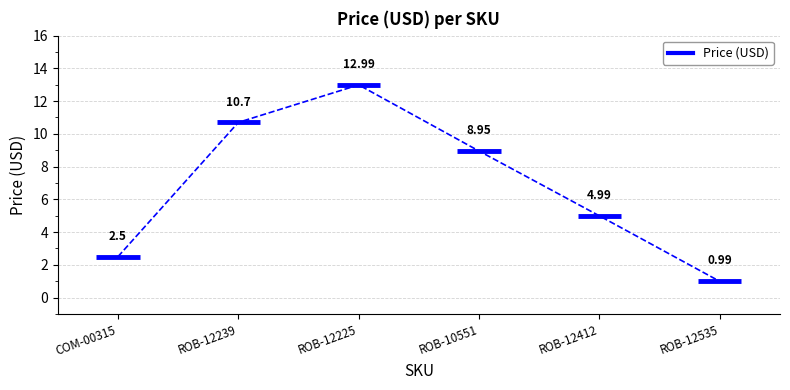

List the labels in order of value, largest first.

ROB-12225, ROB-12239, ROB-10551, ROB-12412, COM-00315, ROB-12535